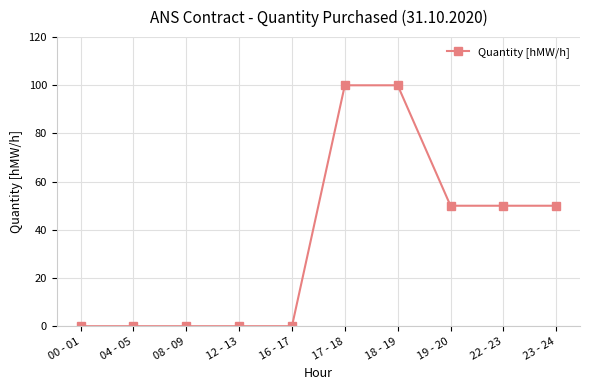

What is the average value?

35